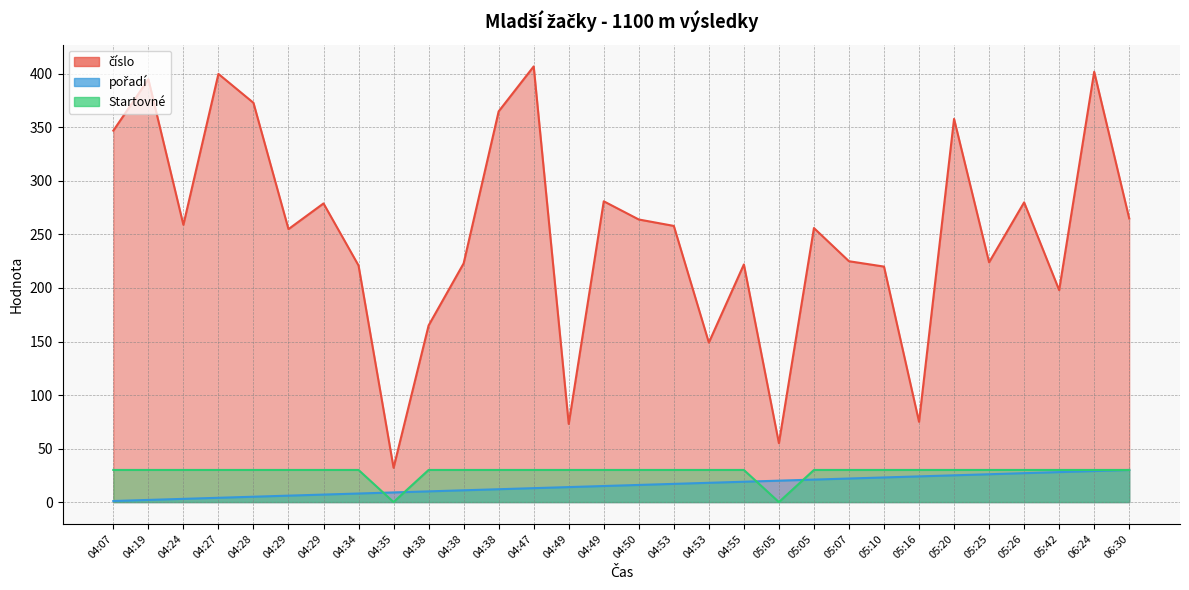

Which series has the largest range (max minus min)?

číslo